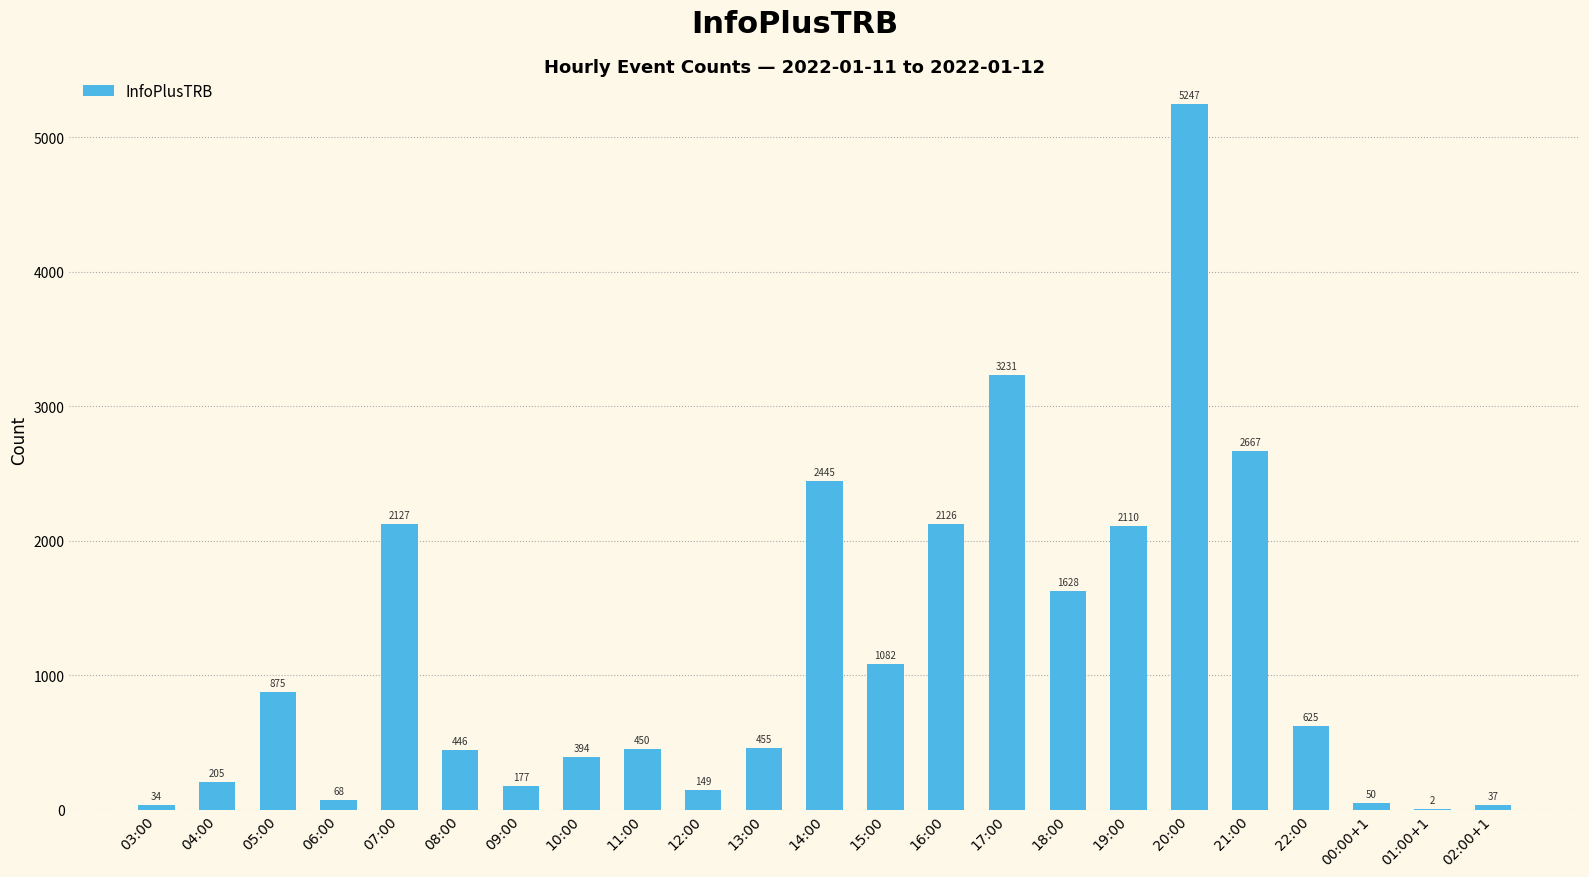

Reading right to left, extract all data points from this chart.

02:00+1=37	01:00+1=2	00:00+1=50	22:00=625	21:00=2667	20:00=5247	19:00=2110	18:00=1628	17:00=3231	16:00=2126	15:00=1082	14:00=2445	13:00=455	12:00=149	11:00=450	10:00=394	09:00=177	08:00=446	07:00=2127	06:00=68	05:00=875	04:00=205	03:00=34